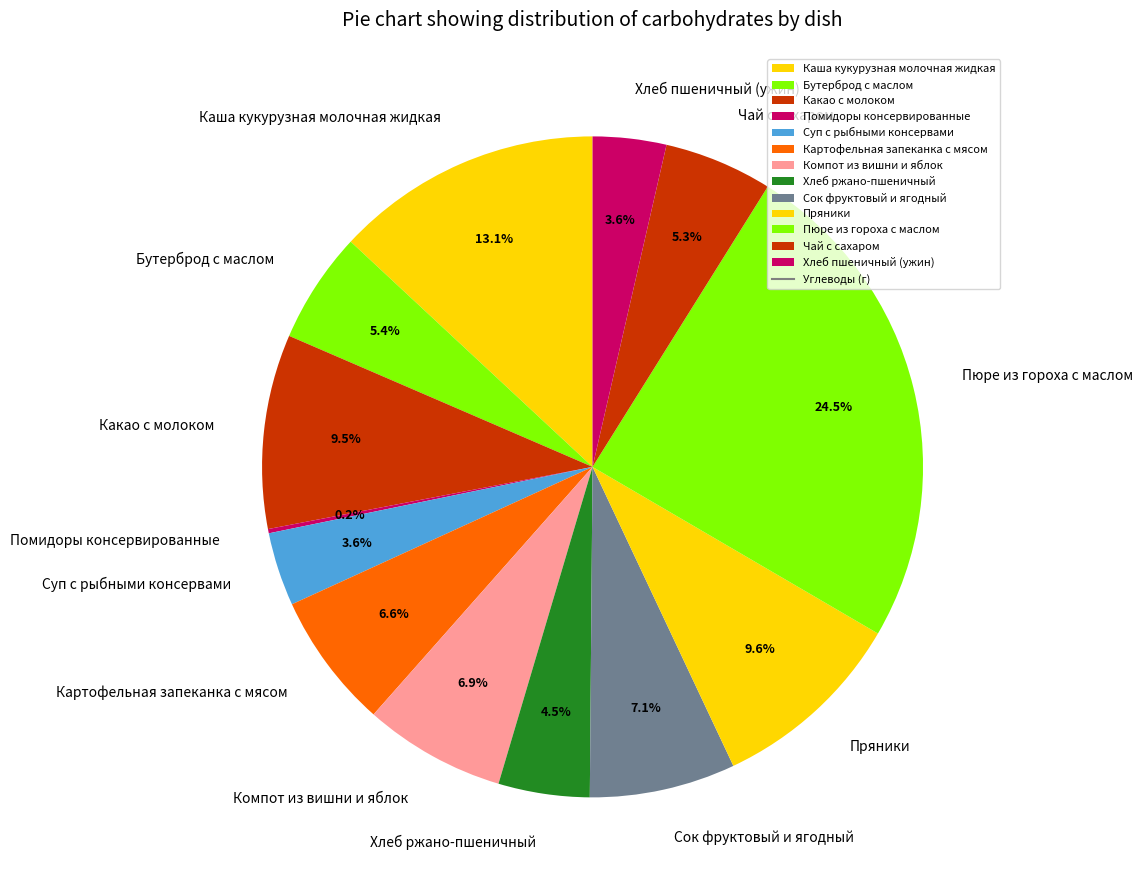

Which has a higher value, Каша кукурузная молочная жидкая or Хлеб ржано-пшеничный?

Каша кукурузная молочная жидкая